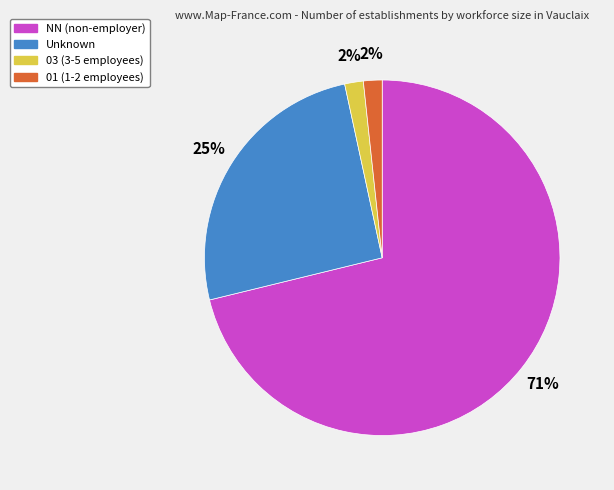

Does any single category account for the majority?

Yes